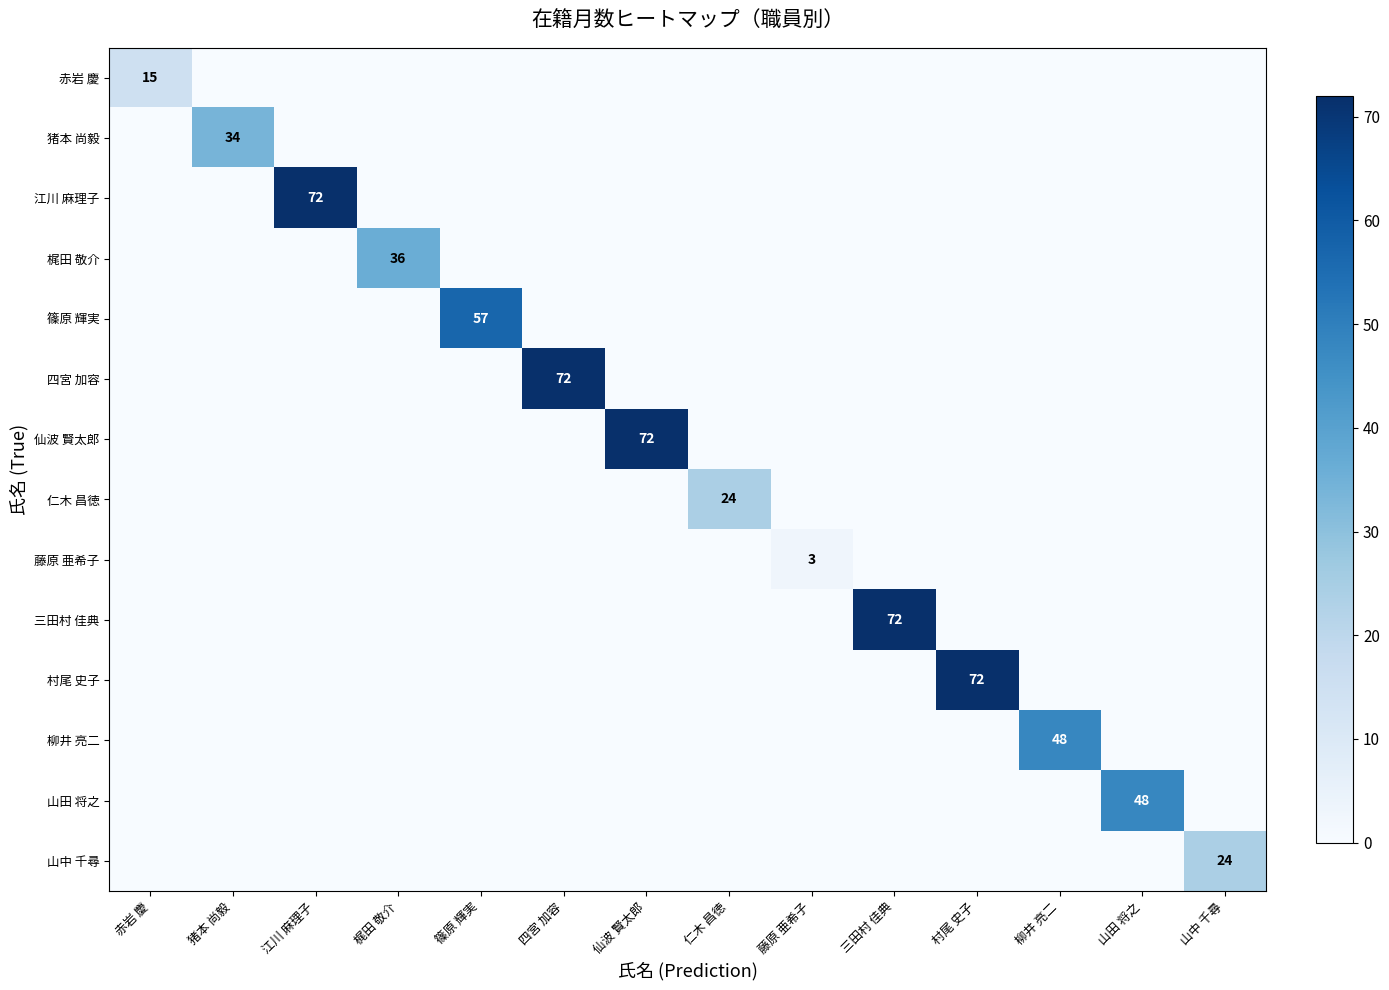

How many values in 村尾 史子 are above zero?

1